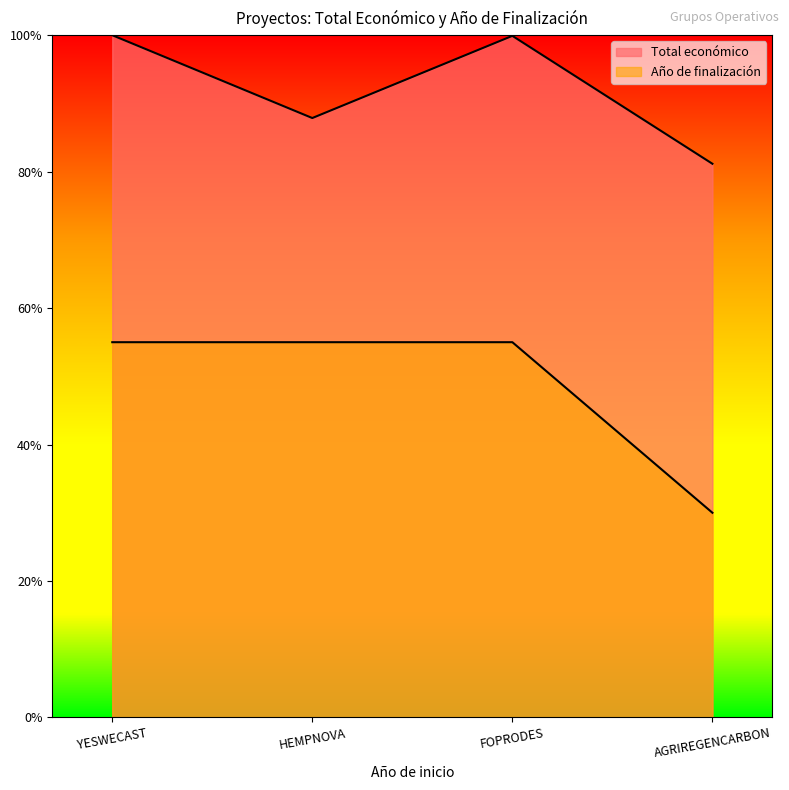

Rank the series at HEMPNOVA from lowest to highest value.

Año de finalización, Total económico